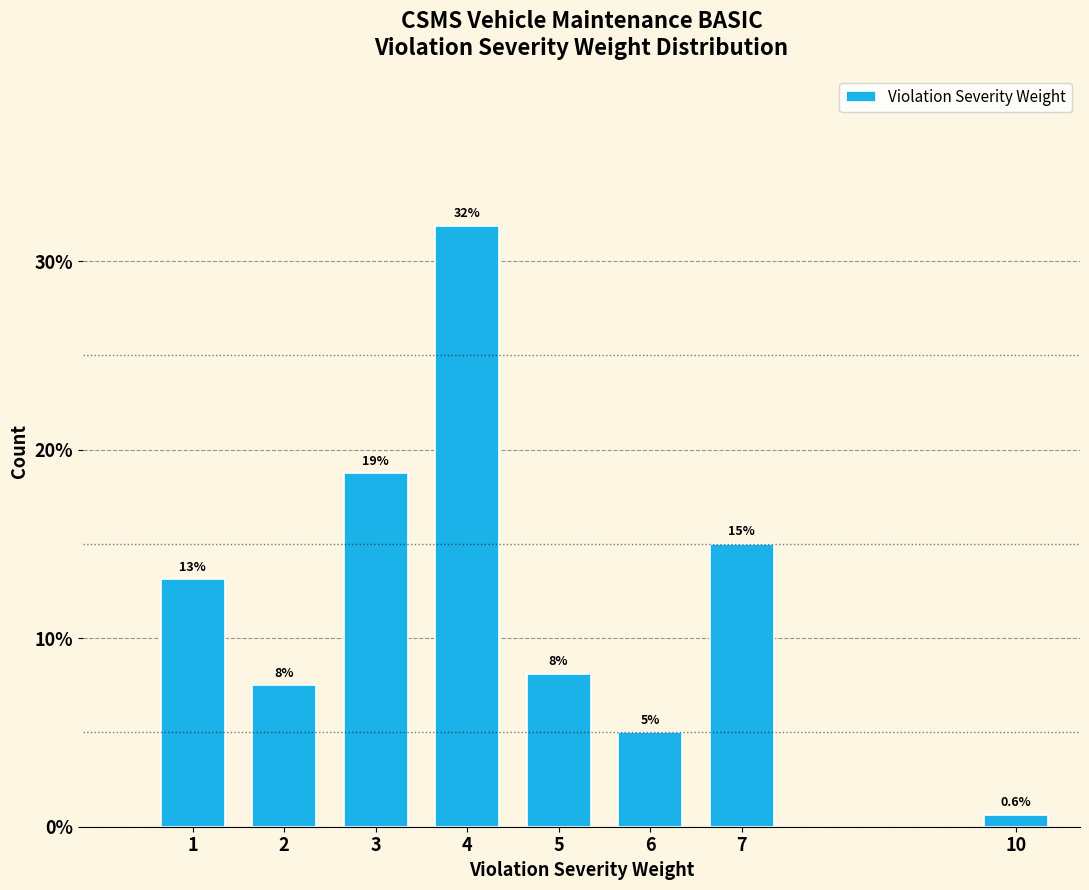

Reading left to right, what are all the values shown in this chart?

1=13.1	2=7.5	3=18.8	4=31.9	5=8.1	6=5.0	7=15.0	10=0.6